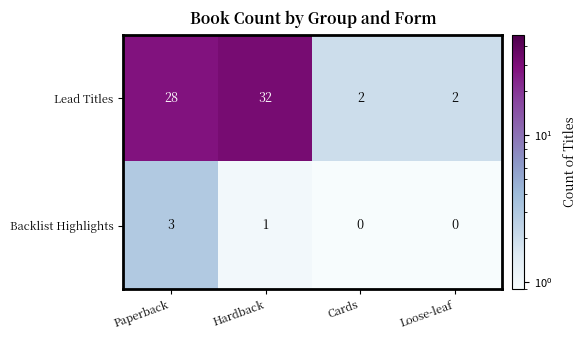

What is the highest value of the Lead Titles series?

32